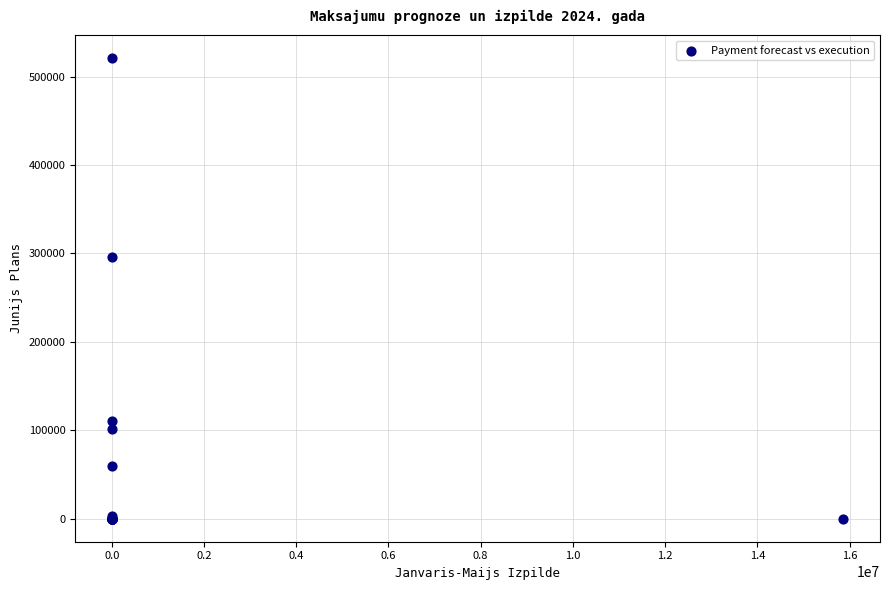

What Y value in the scatter plot is closest to 260431?

296277.0